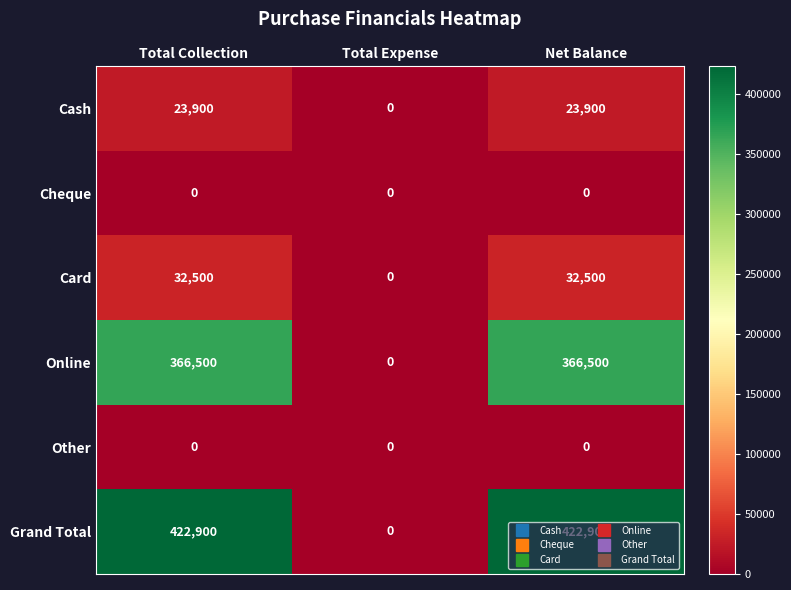

Is it true that Card equals -20684 at Total Expense?

False